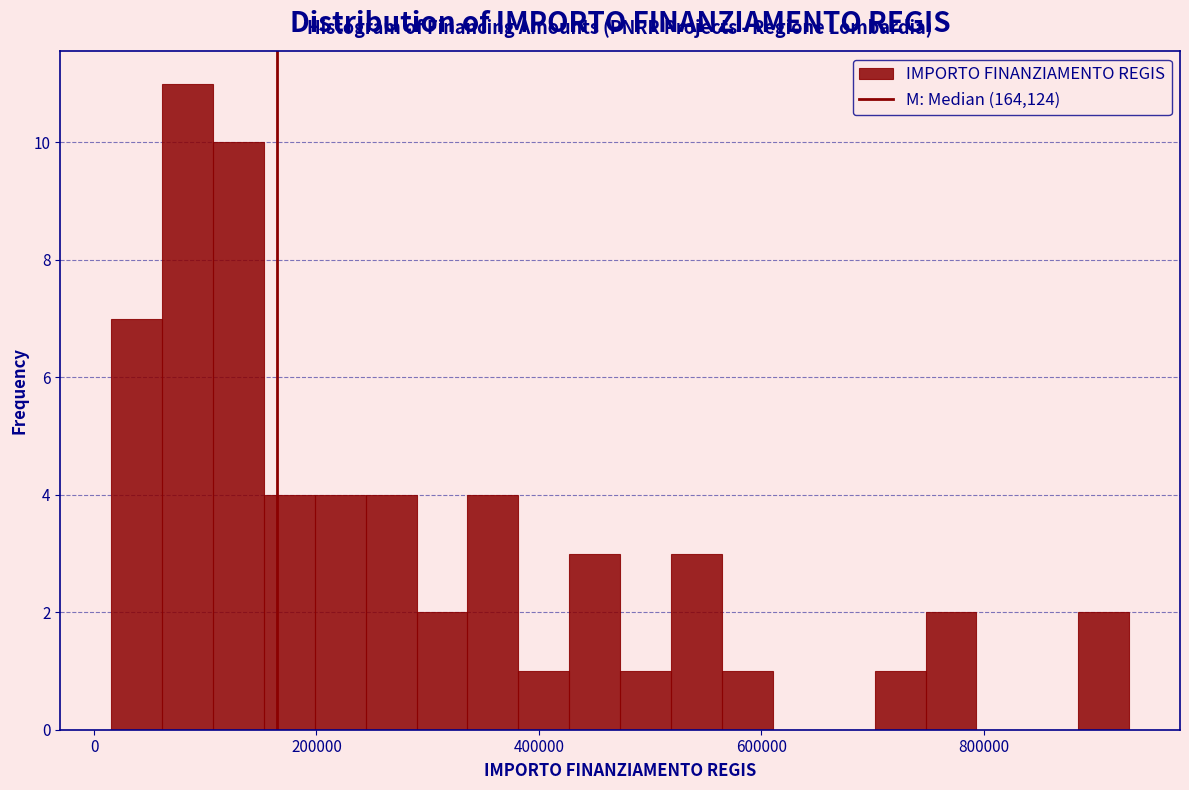

Read against the x-axis, roughly where is the centre of the tallest bar?

80000